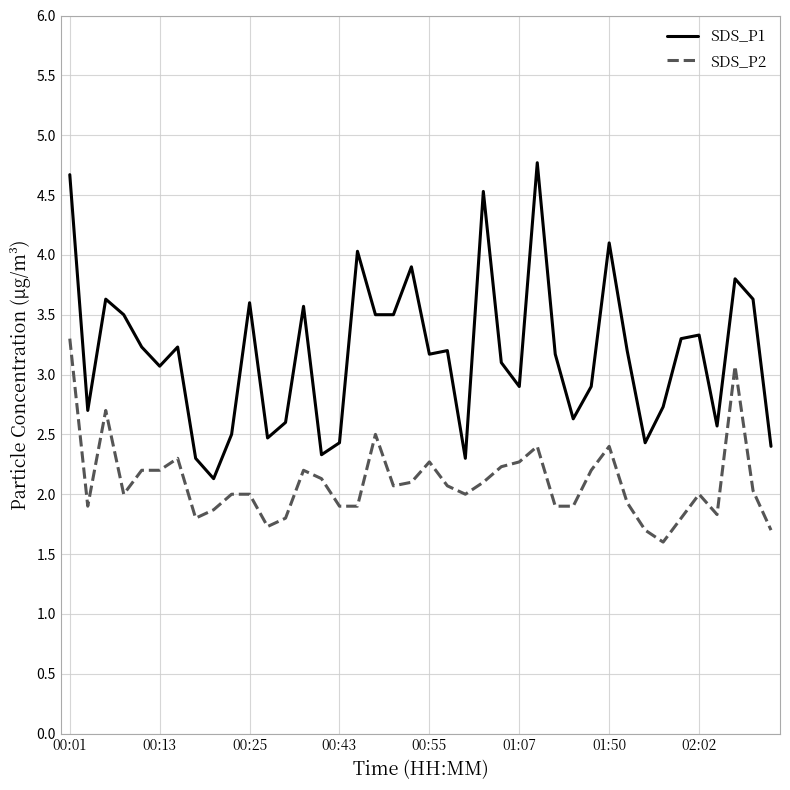

List the series in order of their peak value, highest first.

SDS_P1, SDS_P2